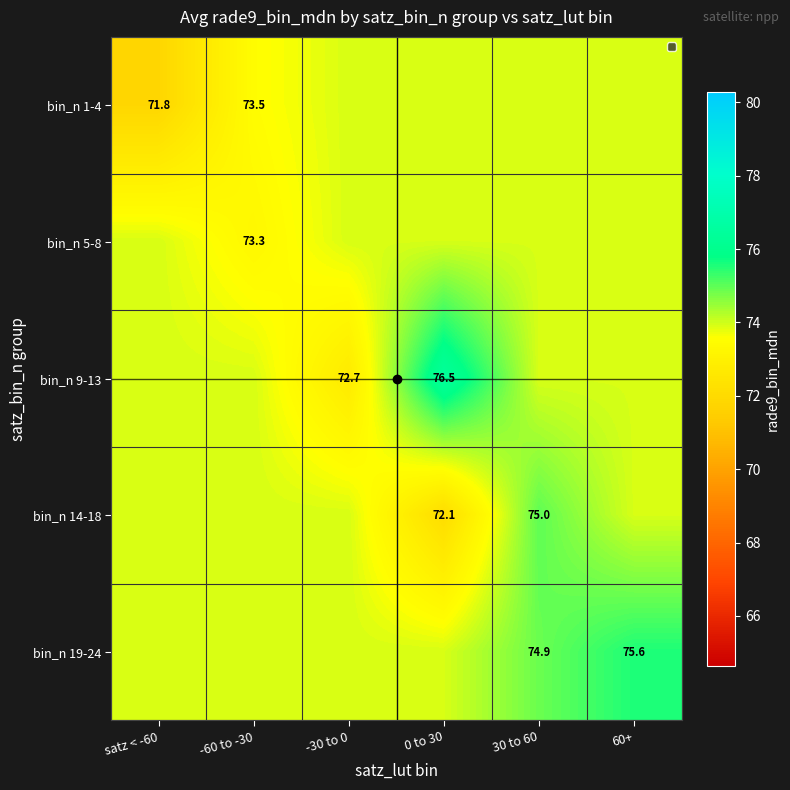

Which series changed the most between satz < -60 and -60 to -30?

bin_n 1-4